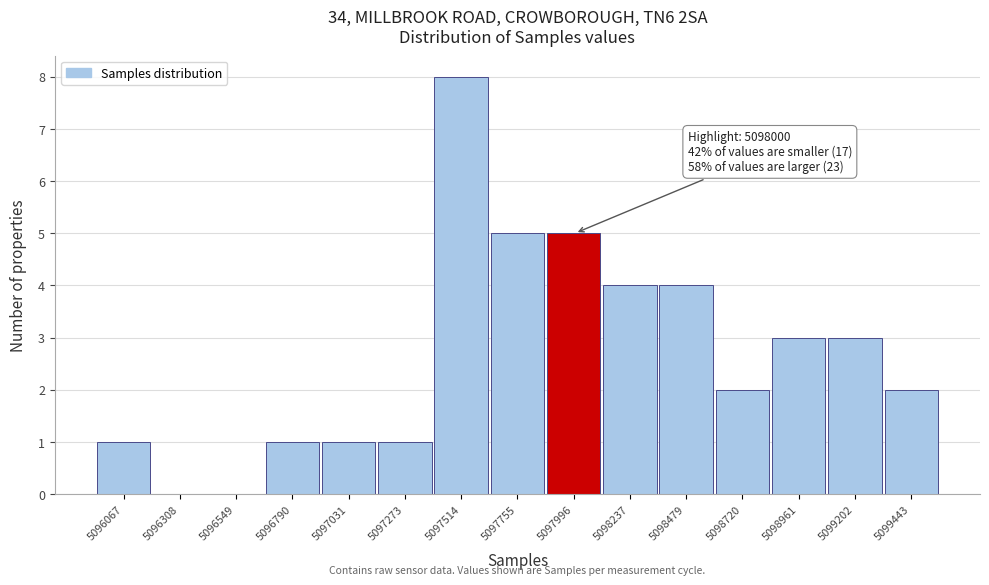

Reading left to right, transcribe all the data shown in this chart.

5096067=1	5096308=0	5096549=0	5096790=1	5097031=1	5097273=1	5097514=8	5097755=5	5097996=5	5098237=4	5098479=4	5098720=2	5098961=3	5099202=3	5099443=2